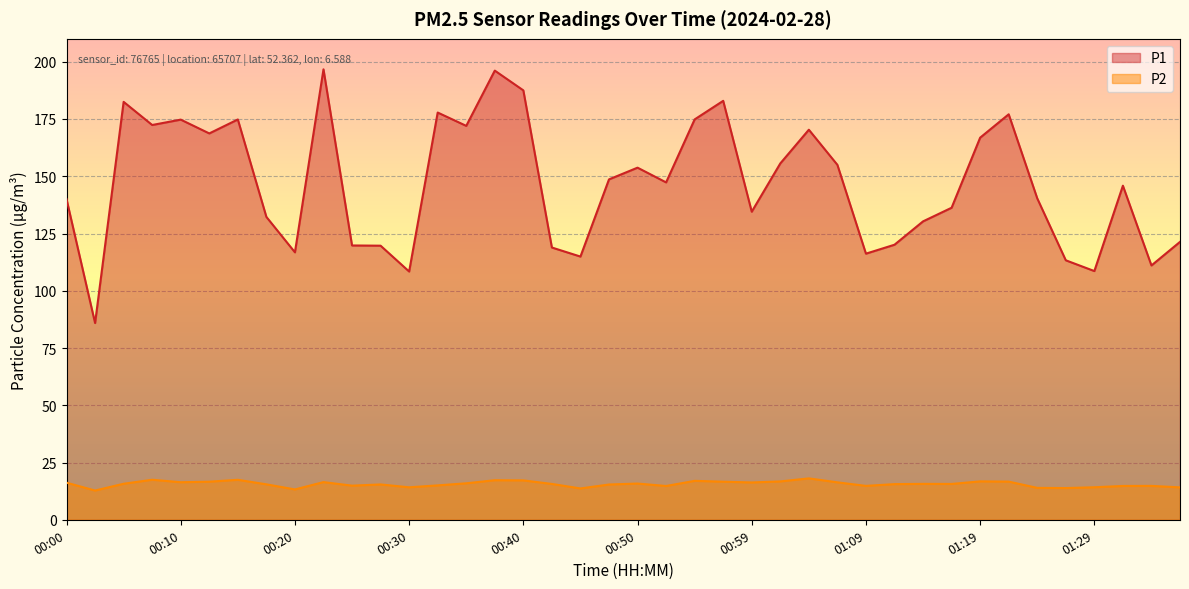

True or false: P2 has more than 0 interior local peaks.

True